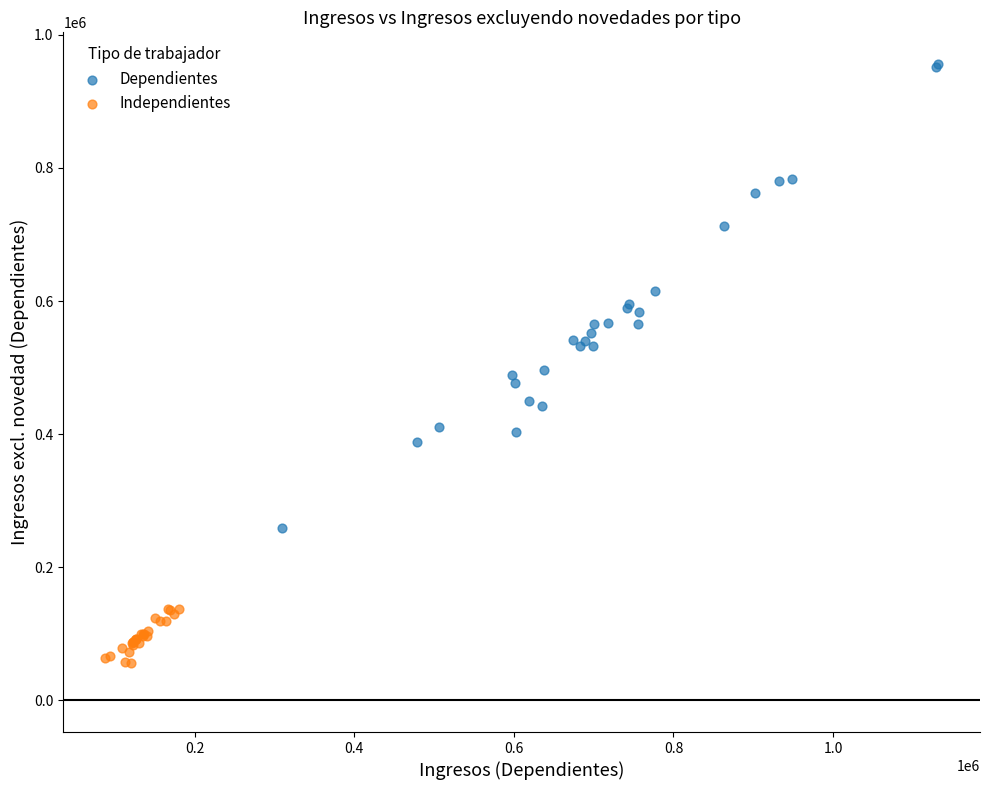

Which series reaches the minimum Y coordinate?

Independientes